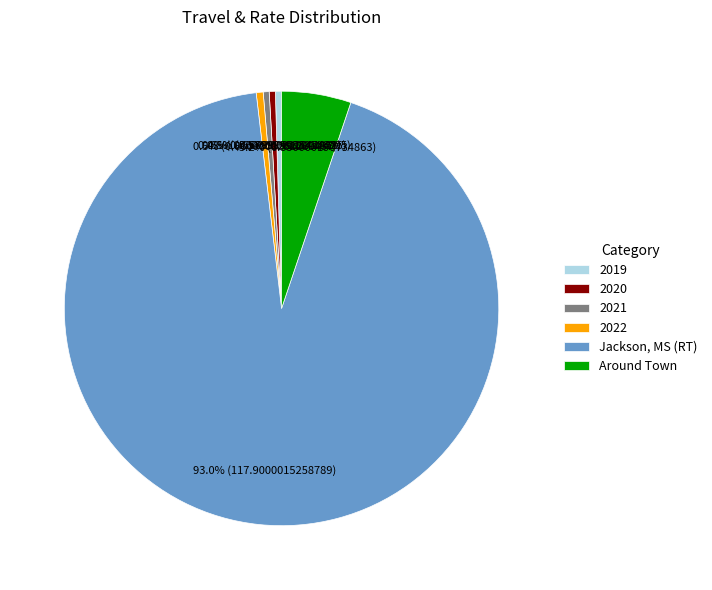

Which category has the biggest portion of the pie?

Jackson, MS (RT)